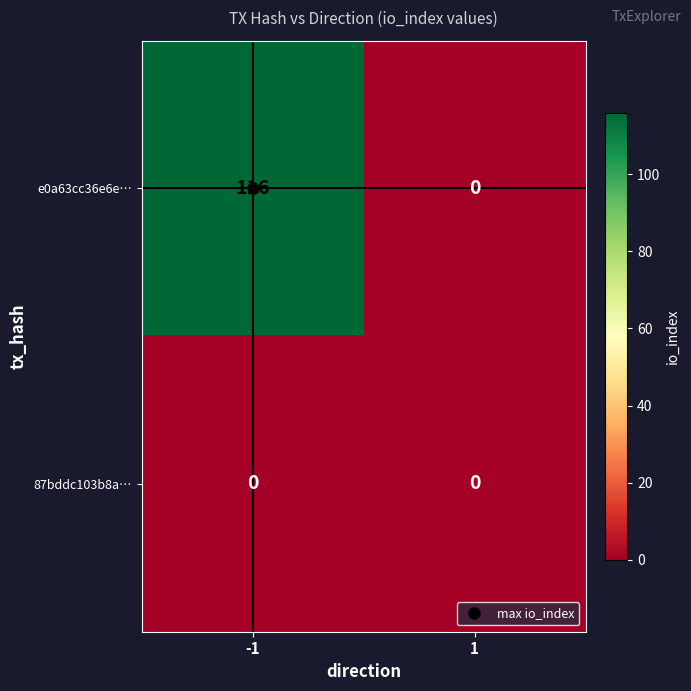

What is the maximum value shown in the chart?

116